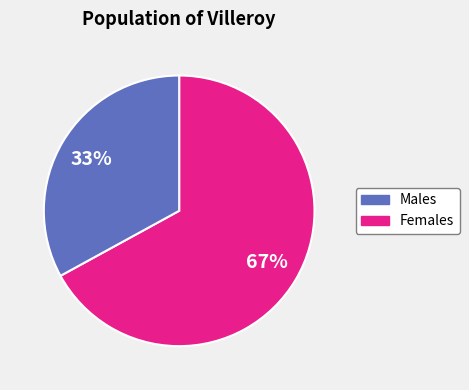

Is there any slice that represents more than half of the pie?

Yes